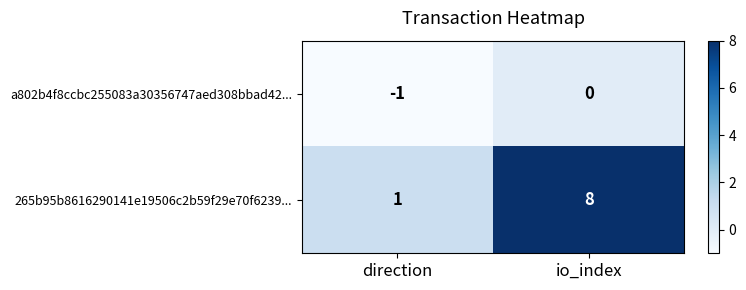

Which category has the lowest value across all series?

direction